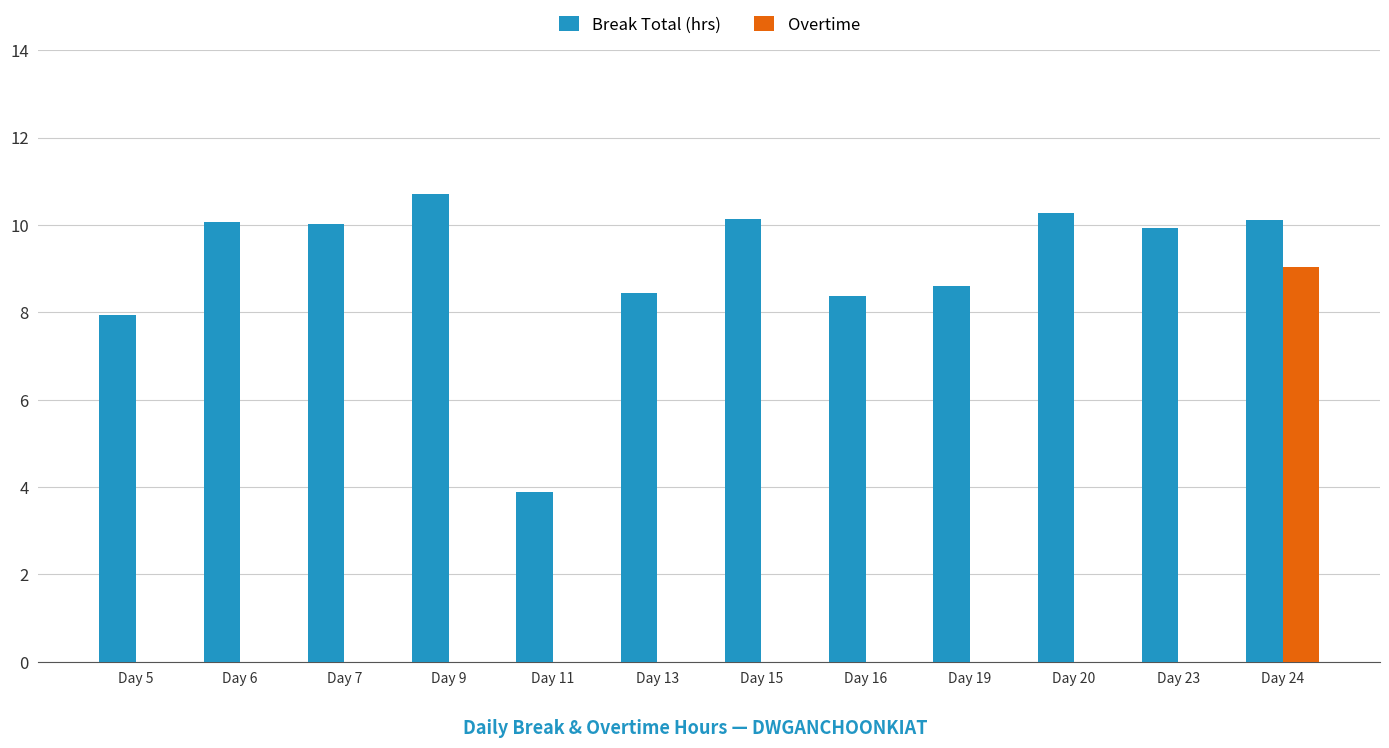

At which category is the sum across all series the highest?

Day 24